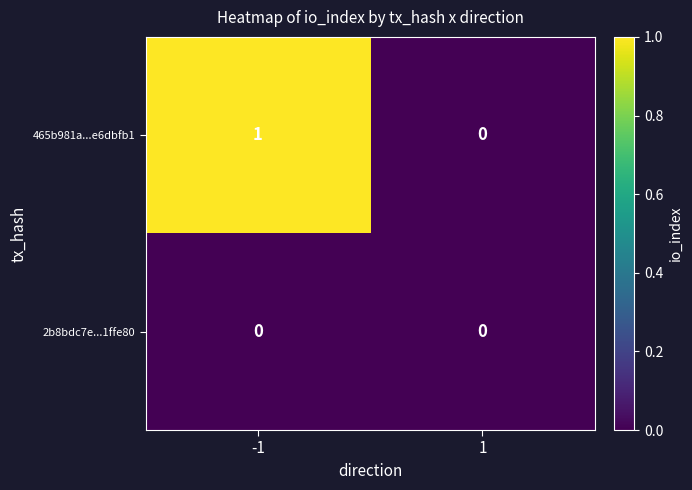

Which series changed the most between -1 and 1?

465b981a...e6dbfb1